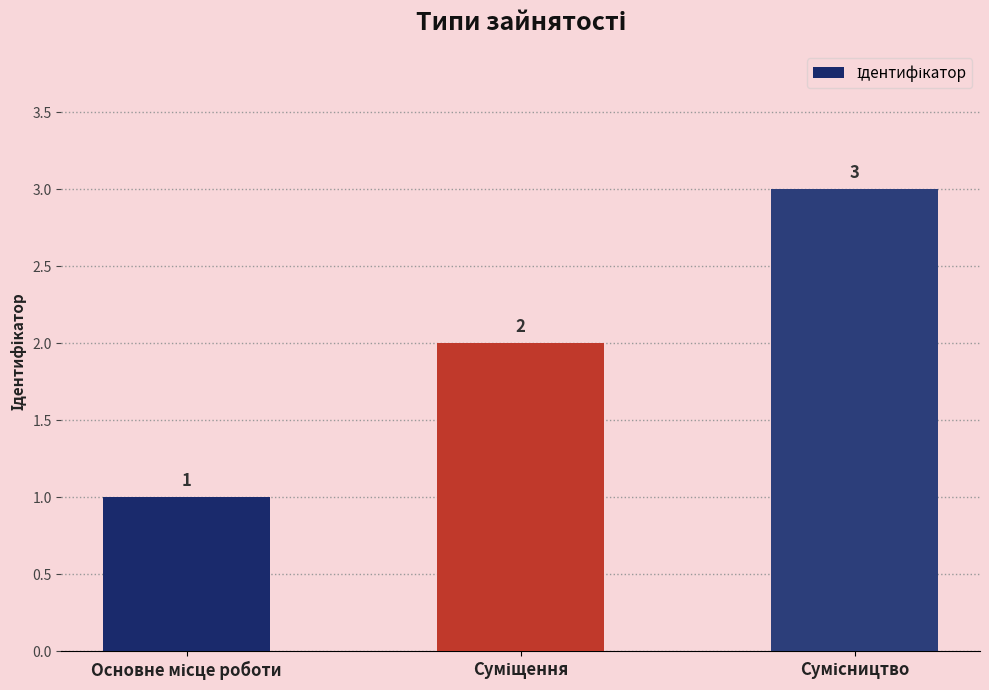

Count the values in the range 1 to 3.

3